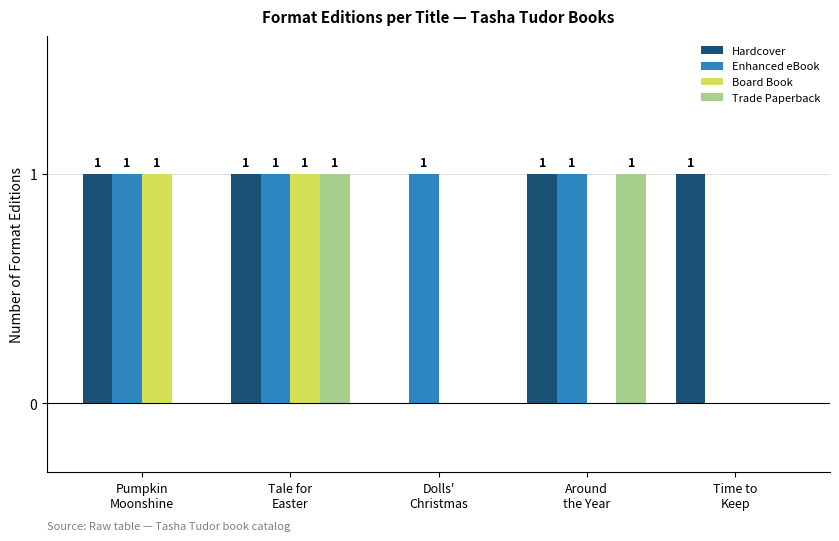

What is the approximate value of Trade Paperback at Tale for
Easter?

1